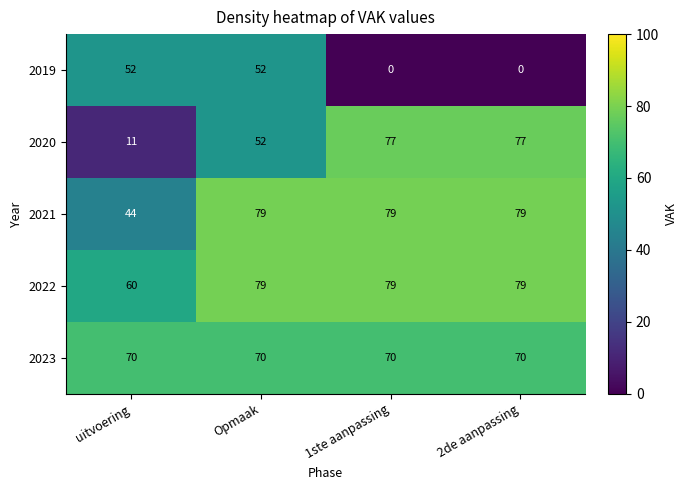

The value of 2022 at 1ste aanpassing is 79. True or false?

True